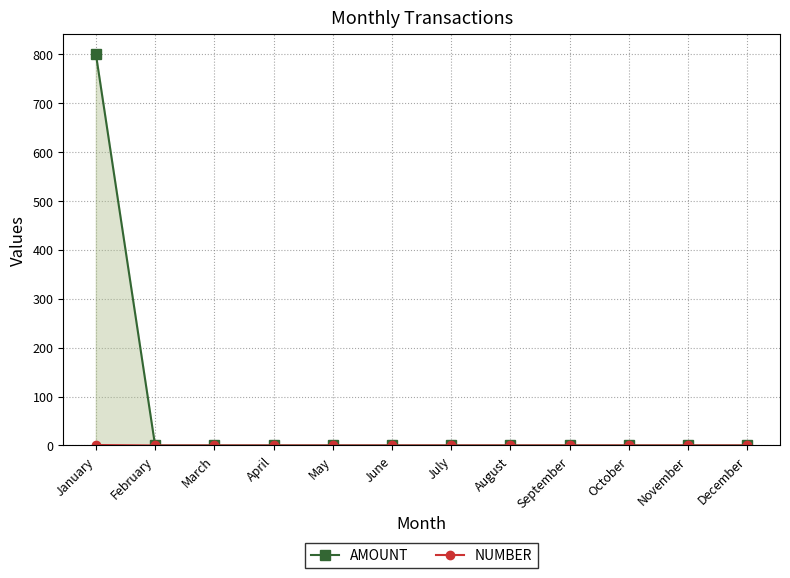

How many data points in AMOUNT are above 0?

1